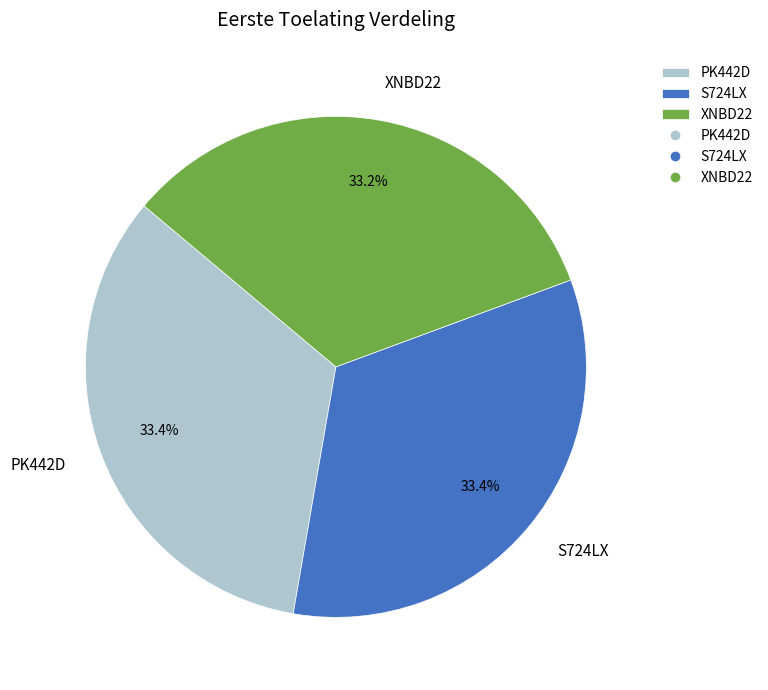

Is the sum of PK442D and S724LX greater than half?

Yes